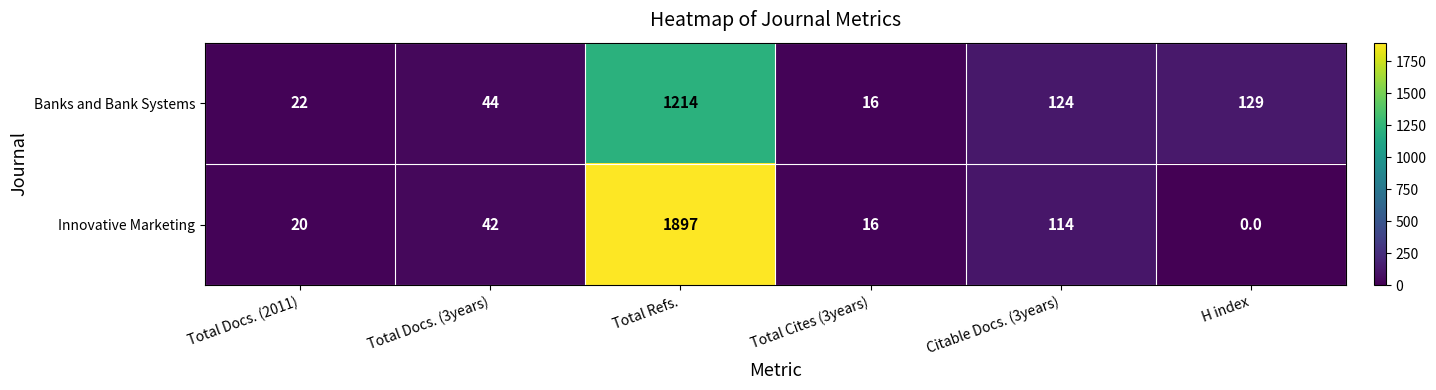

Which series has the largest range (max minus min)?

Innovative Marketing